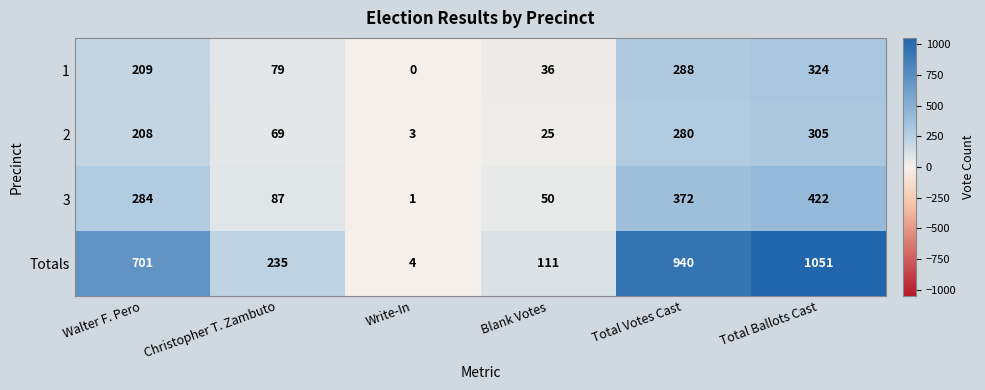

Reading left to right, what are all the values shown in this chart?

1: 209	79	0	36	288	324
2: 208	69	3	25	280	305
3: 284	87	1	50	372	422
Totals: 701	235	4	111	940	1051